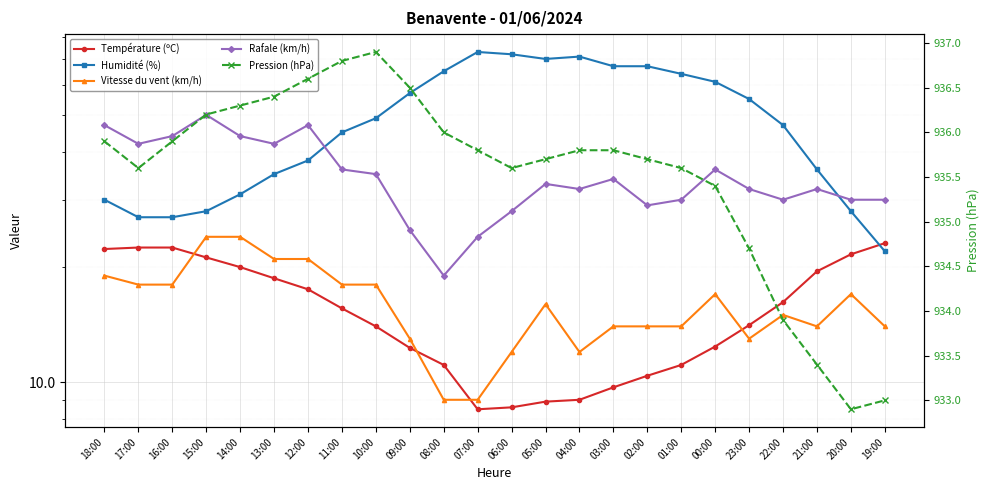

Which series has the largest total across all categories?

Pression (hPa)